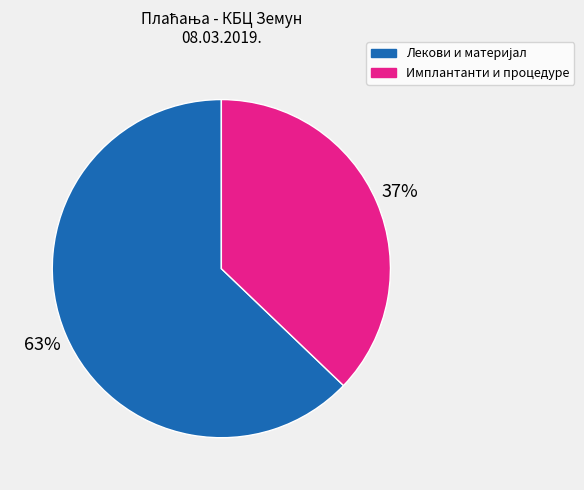

To the nearest percent, what is the difference between the largest and smallest slice percentages?

26%